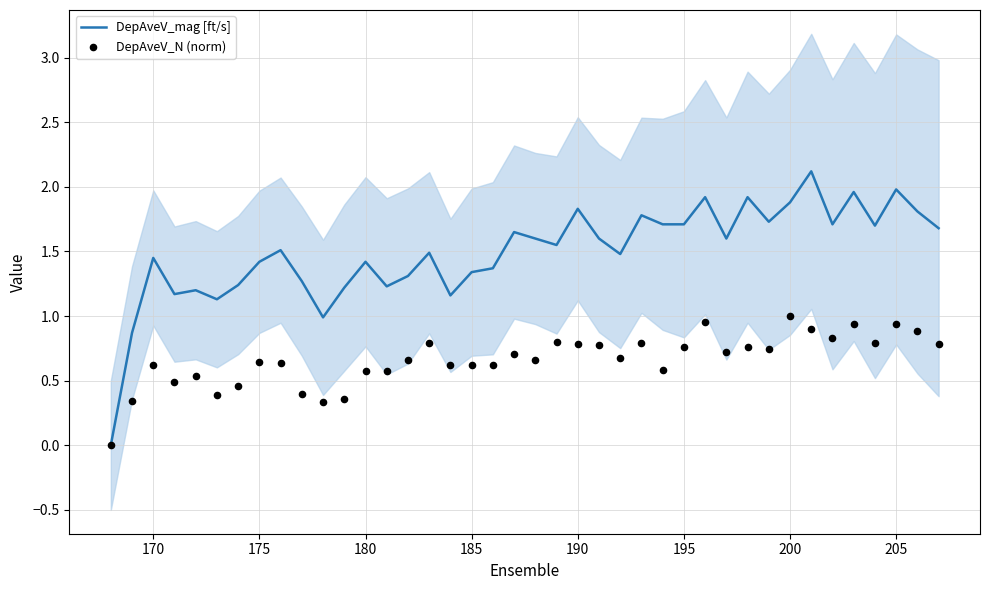

Which series has the largest total across all categories?

DepAveV_mag [ft/s]